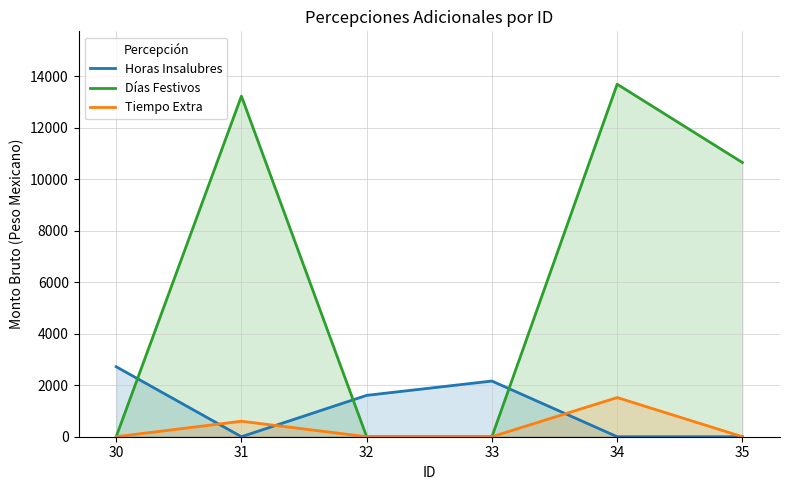

At which category does Horas Insalubres reach its first local valley?

31